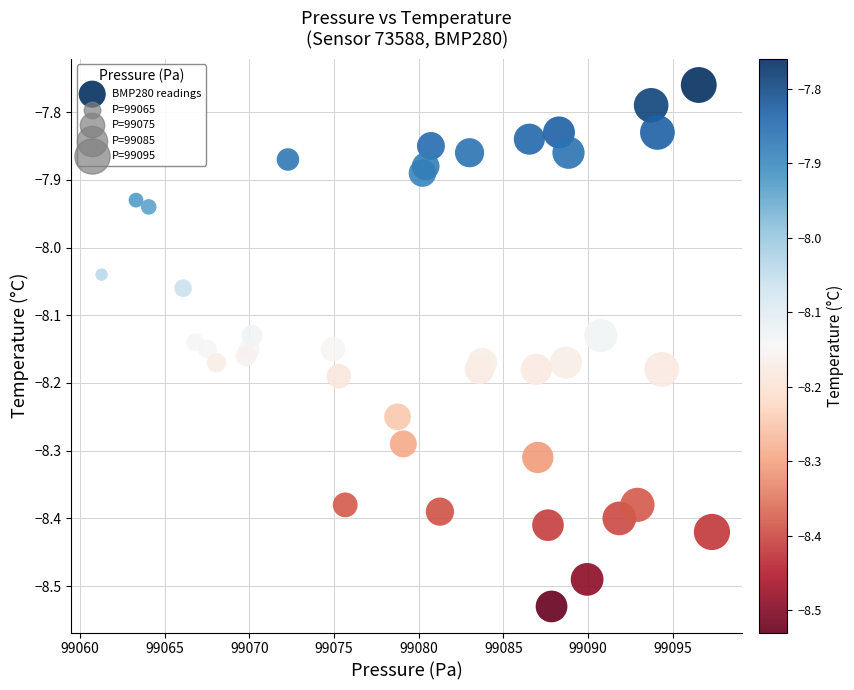

What is the range of Y values (max minus min)?

0.8